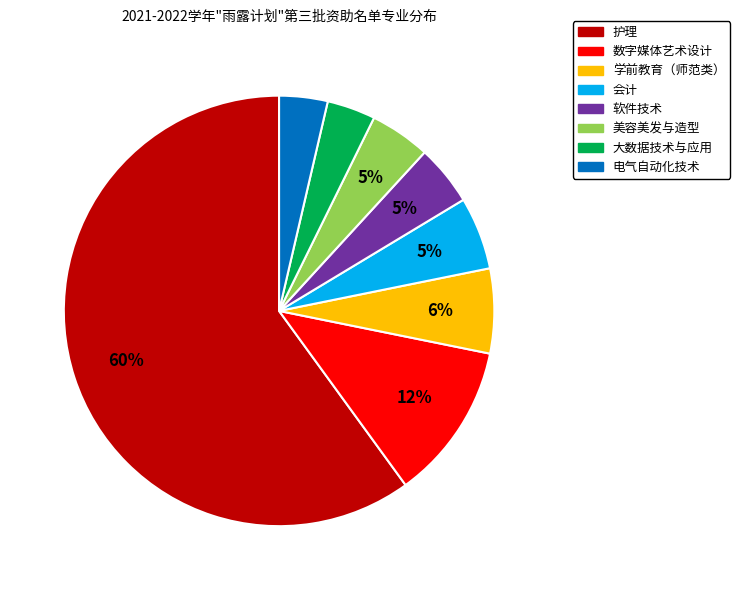

Between 护理 and 电气自动化技术, which is larger?

护理